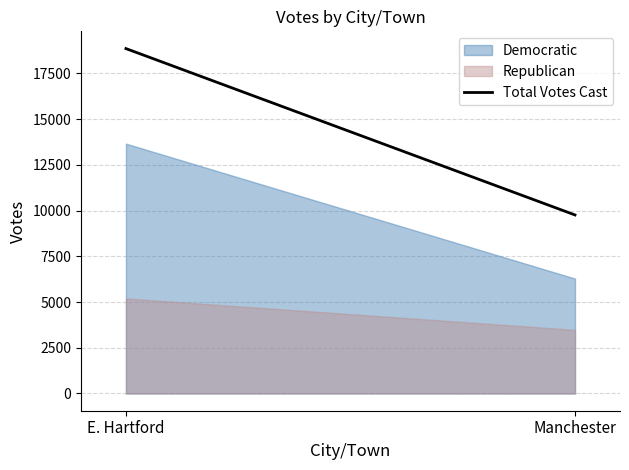

Is it true that the value at Manchester is 4949?

False